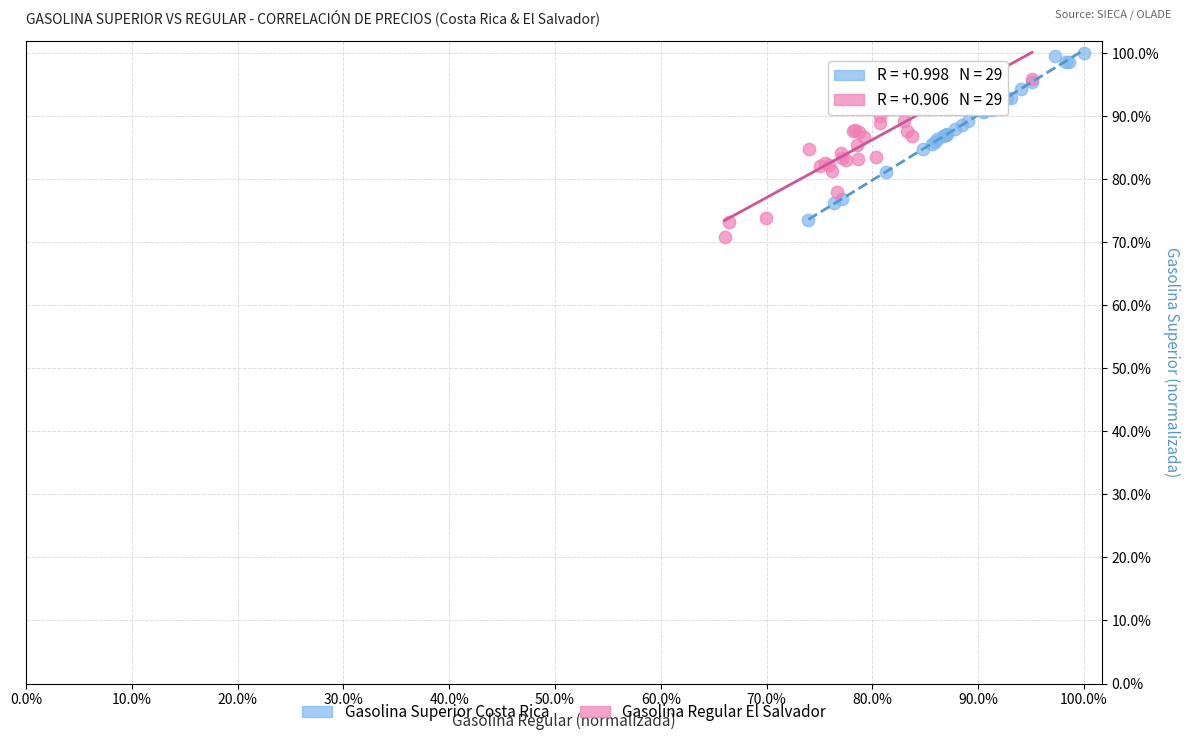

Which series has the widest spread of Y values?

Gasolina Superior Costa Rica